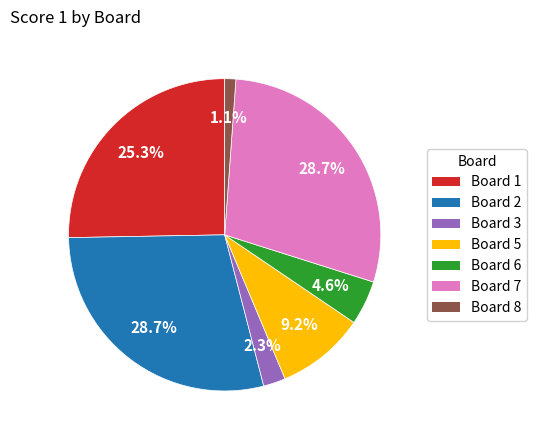

Does any single category account for the majority?

No